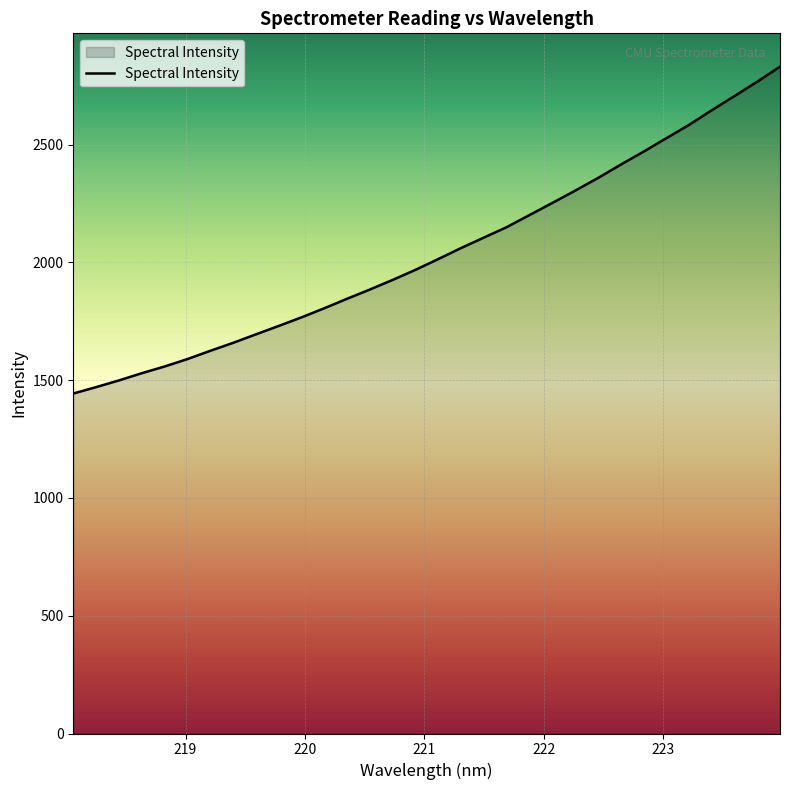

What is the average value?

2043.6